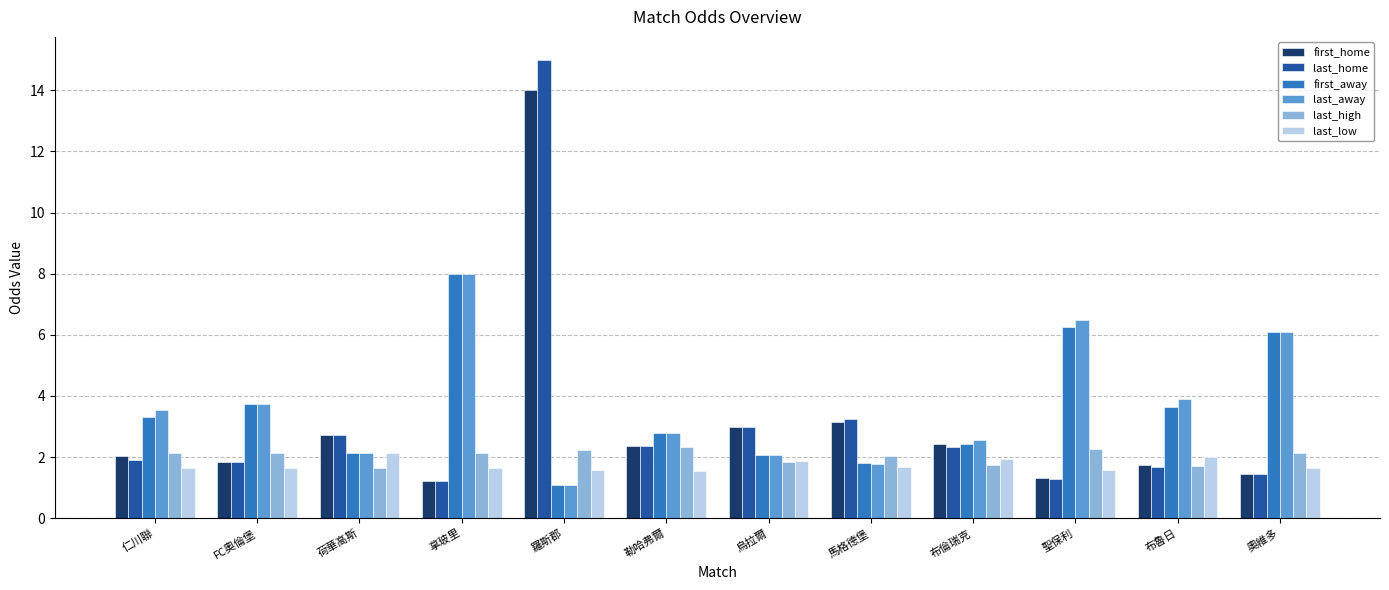

What is the sum of all last_away values?

44.2